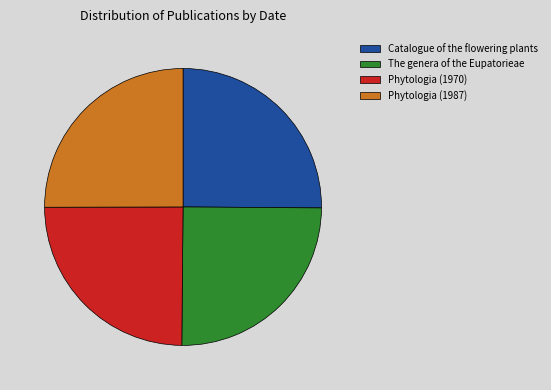

Count the number of slices in the pie.

4